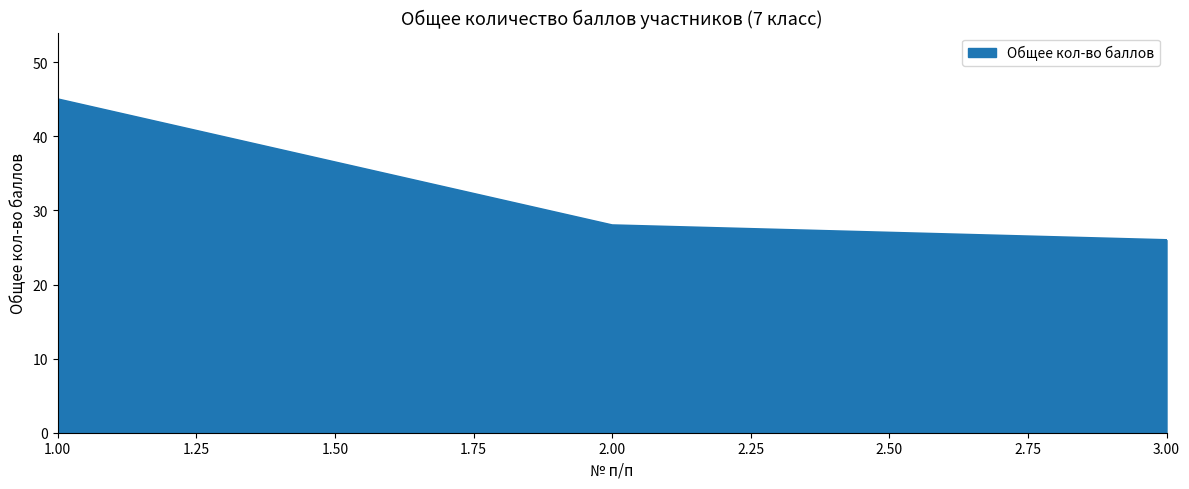

Is it true that the value at 3.00 is 12?

False